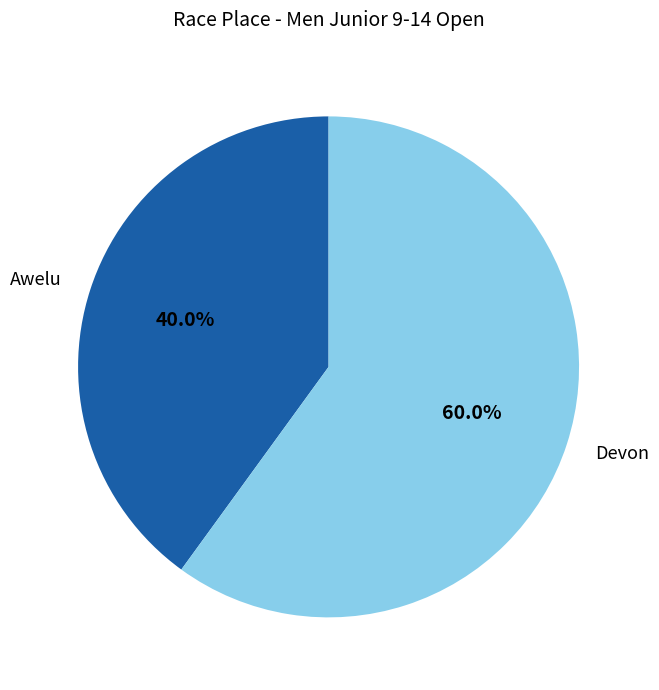

Is it true that Devon is 67% of the pie?

False